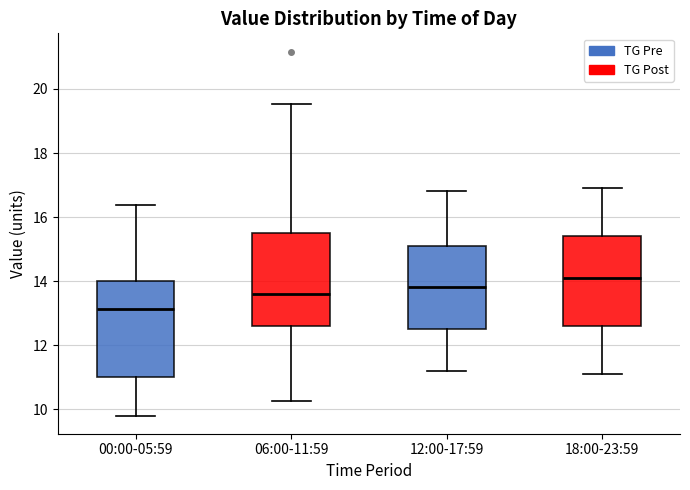

Reading left to right, read every box against the y-axis: the position of its median line, the range the box covers, and the ends of its whiskers. The values are not printed on the chart, so give them approximately, as read against the axis.

00:00-05:59: median 13.2, box 11.0 to 14.0, whiskers 9.8 to 16.4
06:00-11:59: median 13.6, box 12.6 to 15.6, whiskers 10.2 to 19.6
12:00-17:59: median 13.8, box 12.6 to 15.2, whiskers 11.2 to 16.8
18:00-23:59: median 14.2, box 12.6 to 15.4, whiskers 11.2 to 17.0